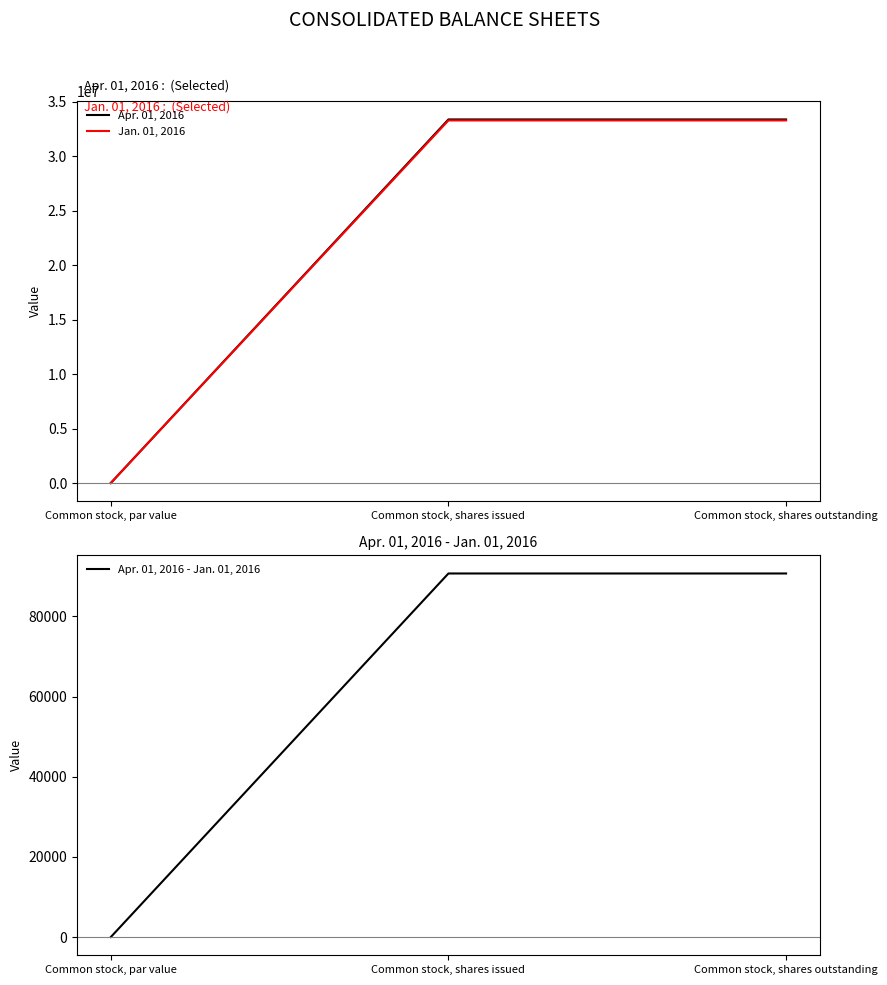

Reading left to right, what are all the values shown in this chart?

Apr. 01, 2016: Common stock, par value=1	Common stock, shares issued=33368855	Common stock, shares outstanding=33368855
Jan. 01, 2016: Common stock, par value=1	Common stock, shares issued=33278130	Common stock, shares outstanding=33278130
Apr. 01, 2016 - Jan. 01, 2016: Common stock, par value=0	Common stock, shares issued=90725	Common stock, shares outstanding=90725